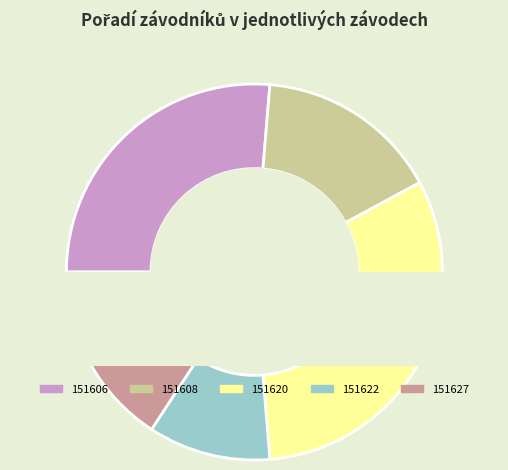

Approximately how many times larger is the value at 151608 compared to 151606?

0.6